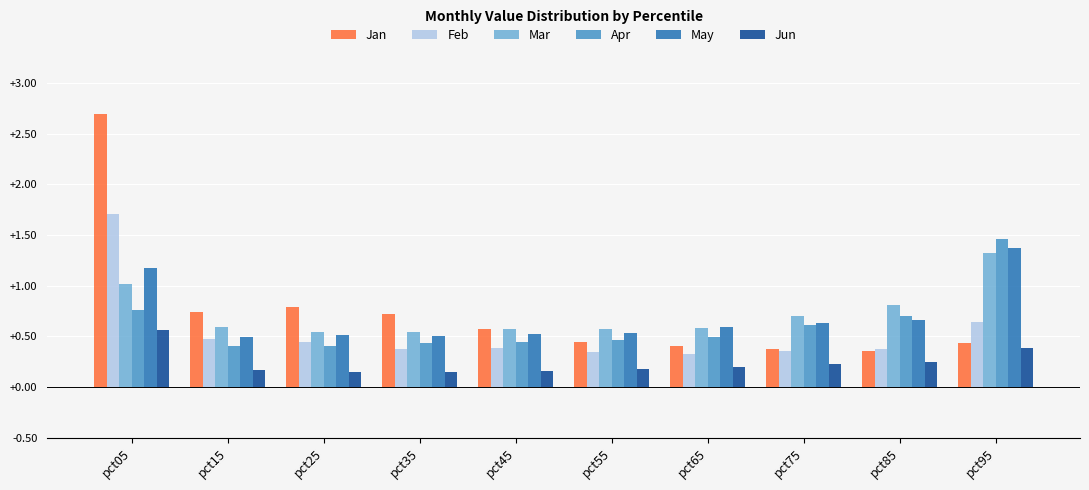

The Apr series shows 0.4 at pct35. True or false?

True